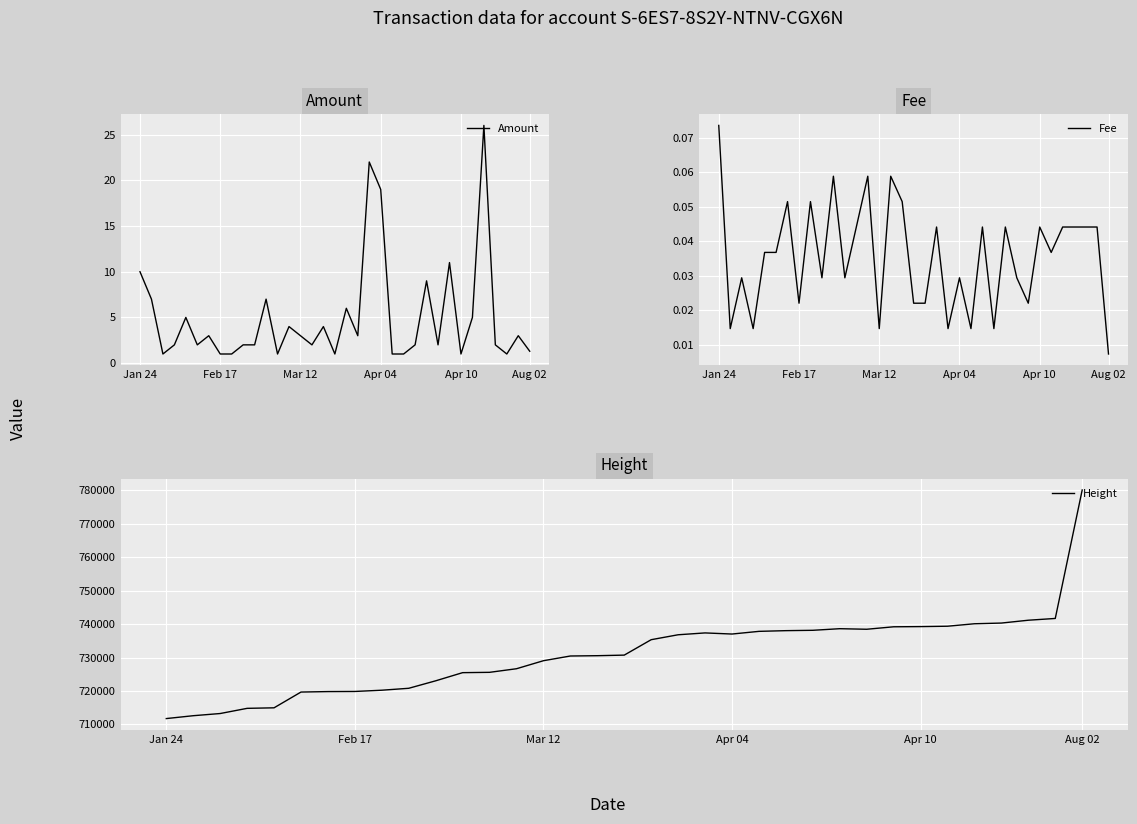

What is the maximum value for Amount?

26.0